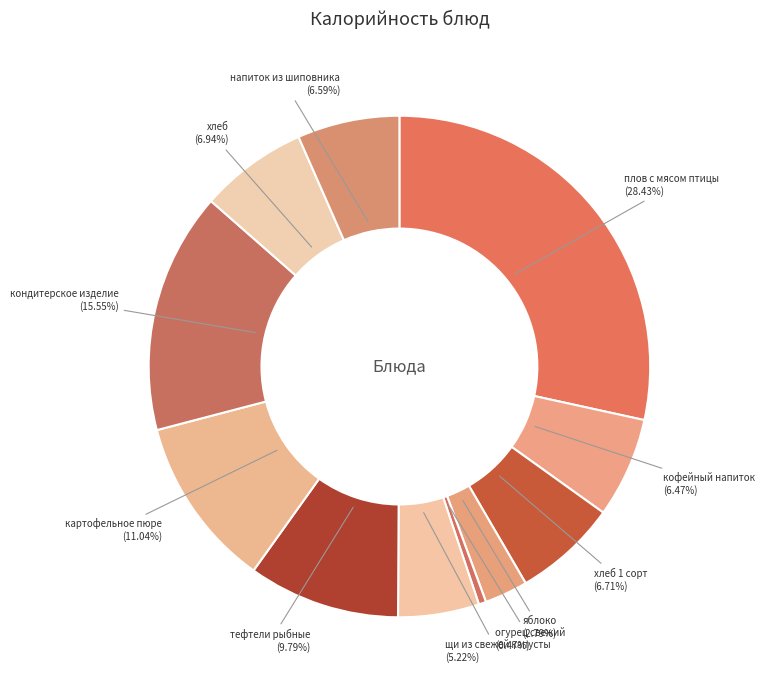

To the nearest percent, what percentage of the pie is кондитерское изделие?

16%